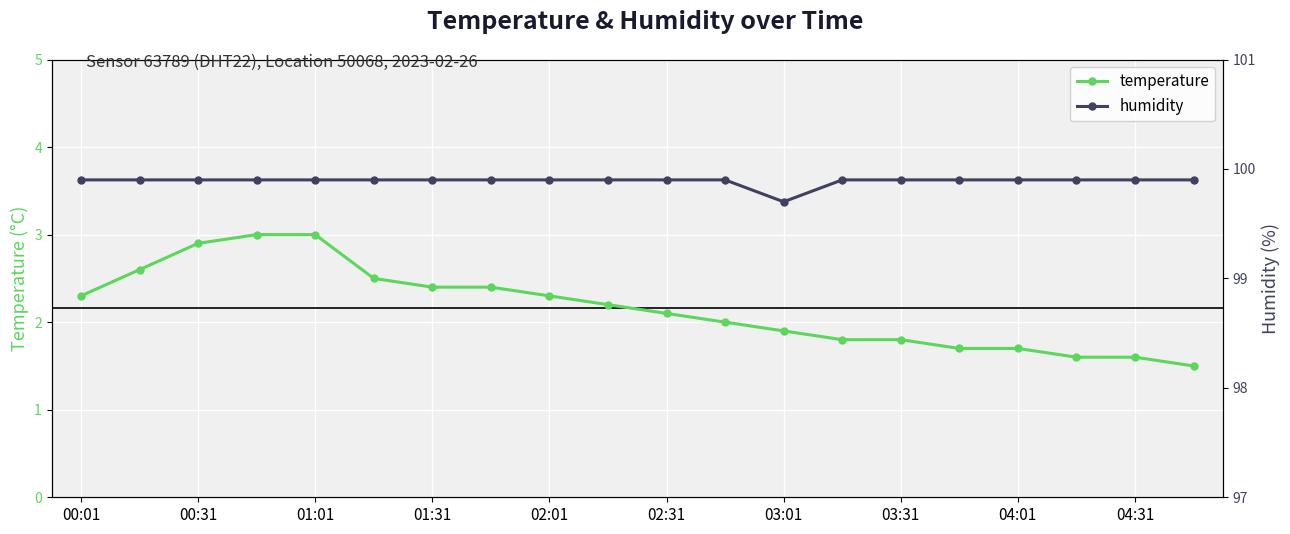

Which label corresponds to the largest value in the chart?

00:01